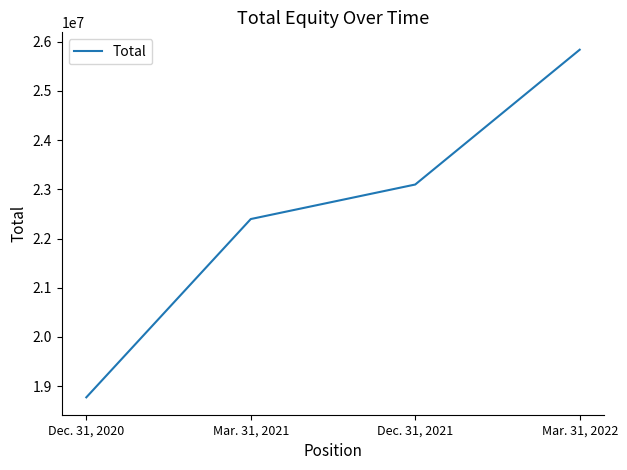

Read the value at Mar. 31, 2022, to the nearest 50.

25836400